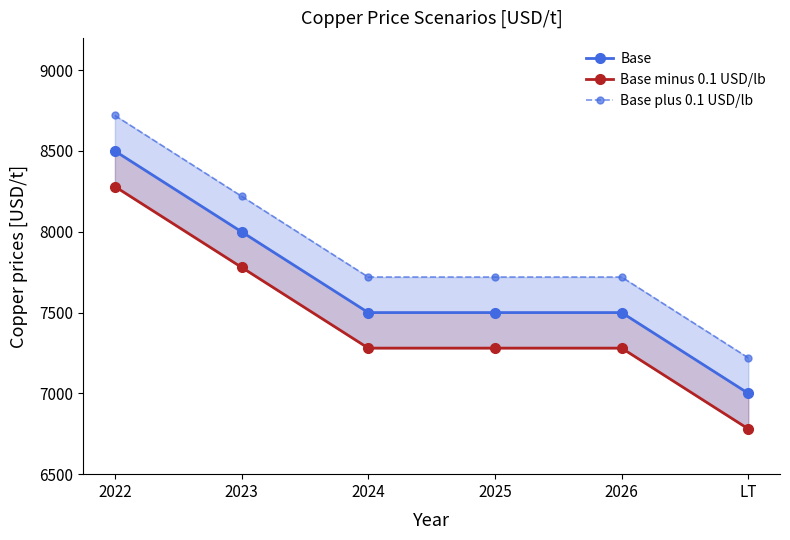

What is the spread (max minus min) of values at 2026?

440